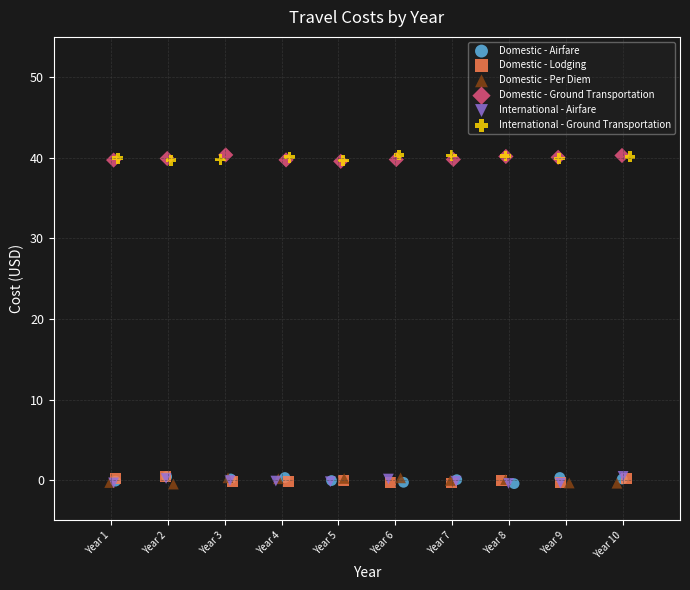

What are all the series names shown in the legend?

Domestic - Airfare, Domestic - Lodging, Domestic - Per Diem, Domestic - Ground Transportation, International - Airfare, International - Ground Transportation